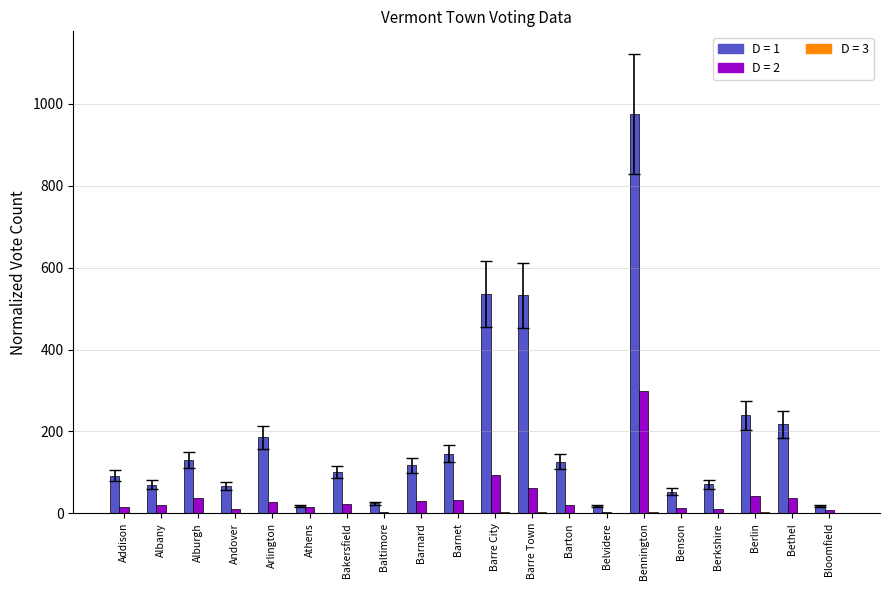

At which category is the sum across all series the highest?

Bennington